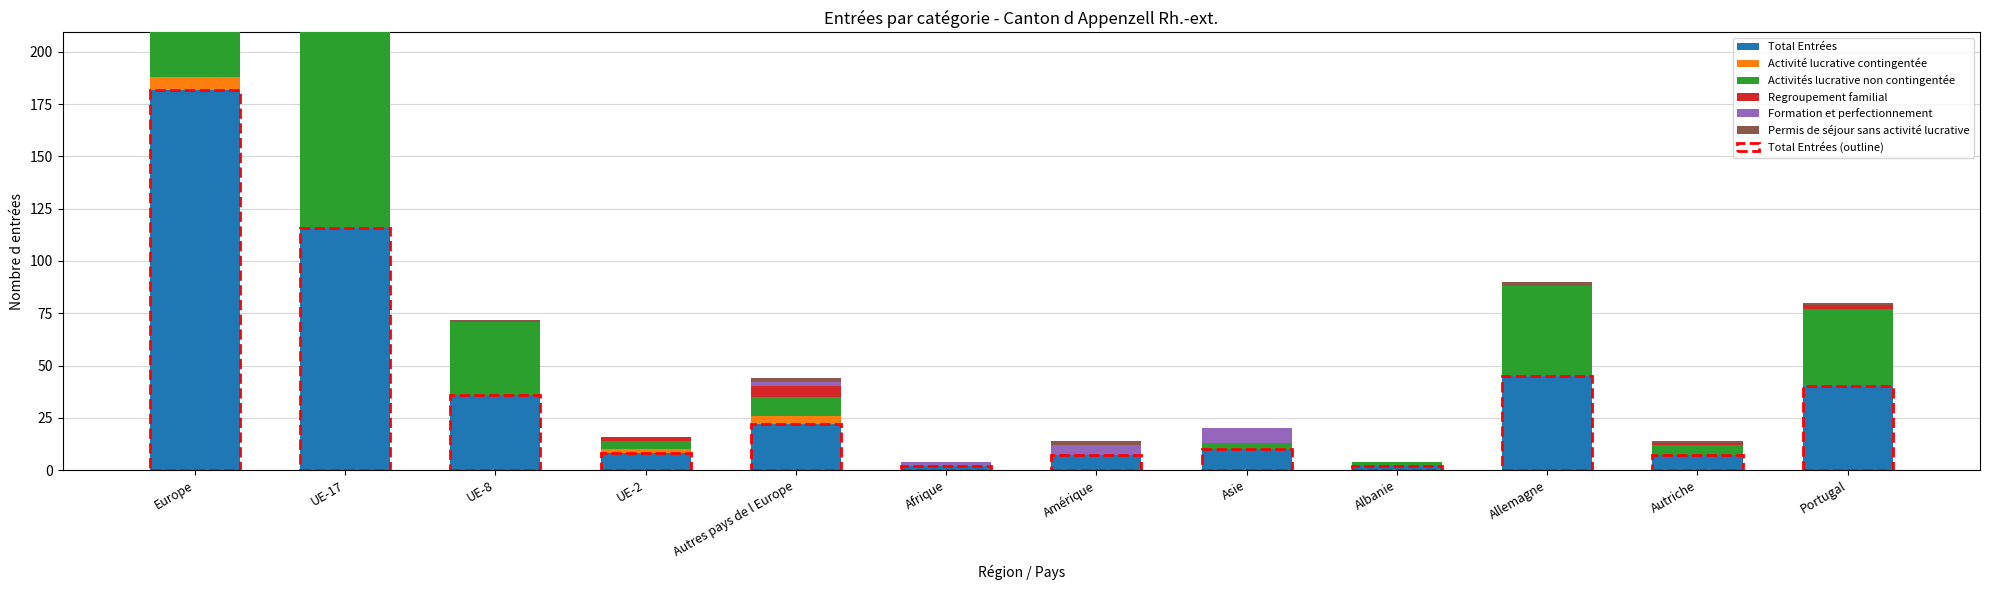

How many values in the Activités lucrative non contingentée series are below 9?

6